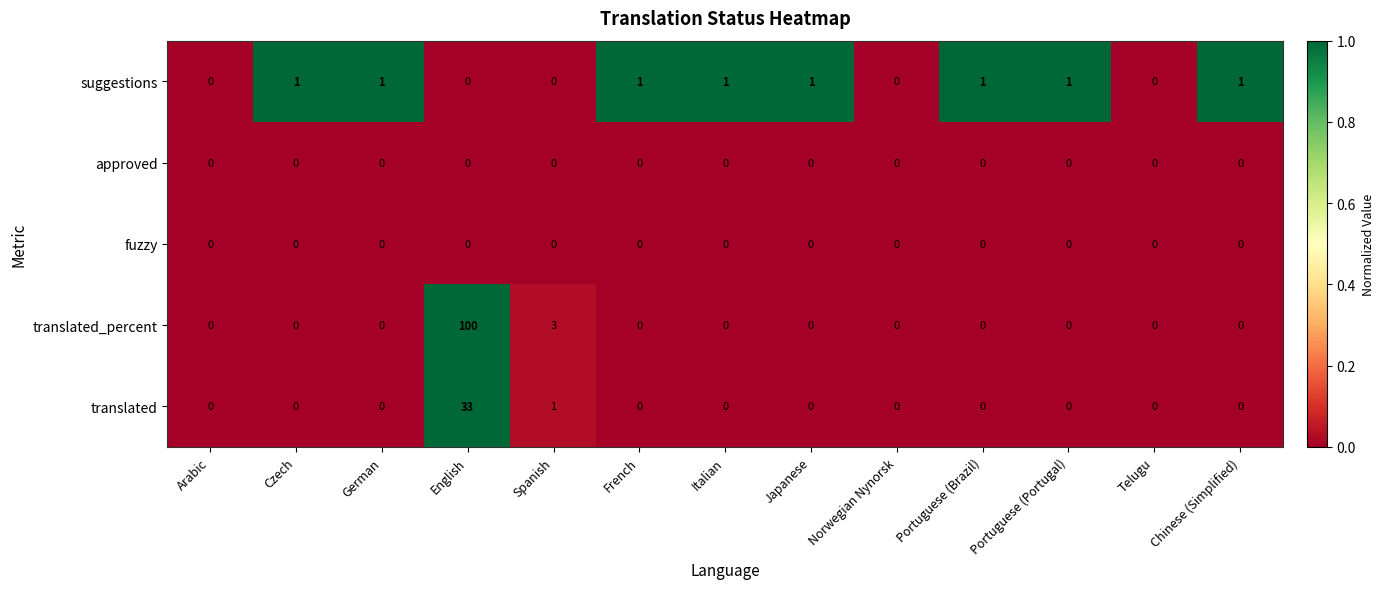

Is it true that translated_percent equals -40 at Telugu?

False